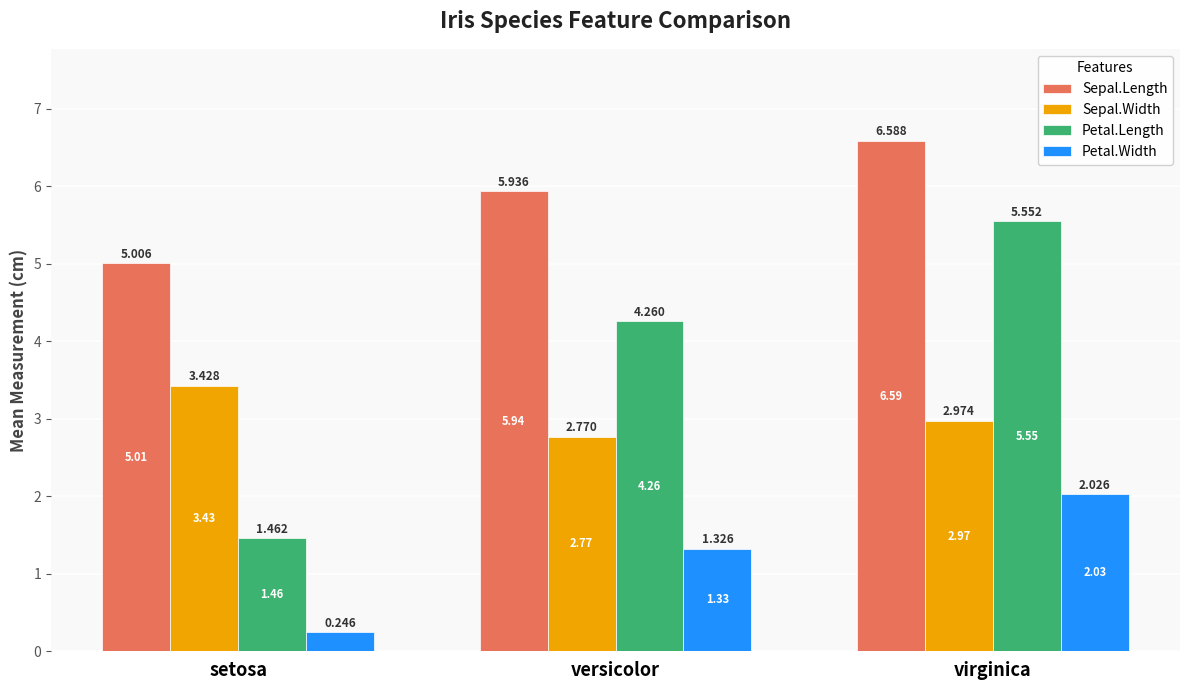

Which series changed the most between versicolor and virginica?

Petal.Length